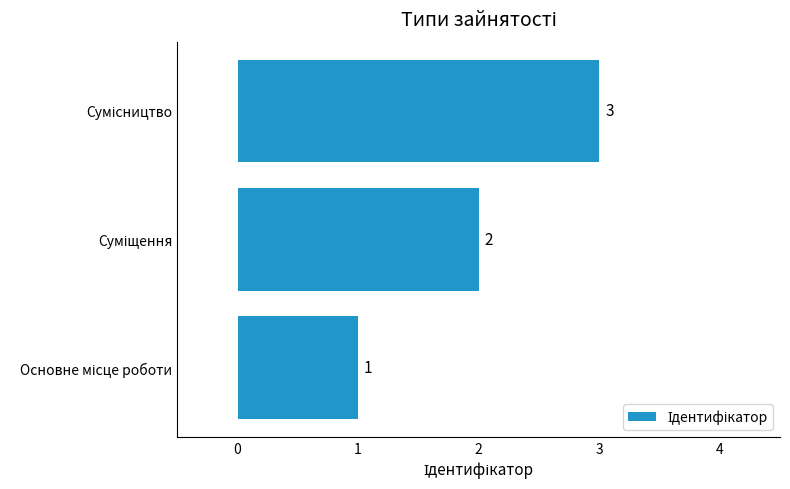

What is the sum of all values?

6